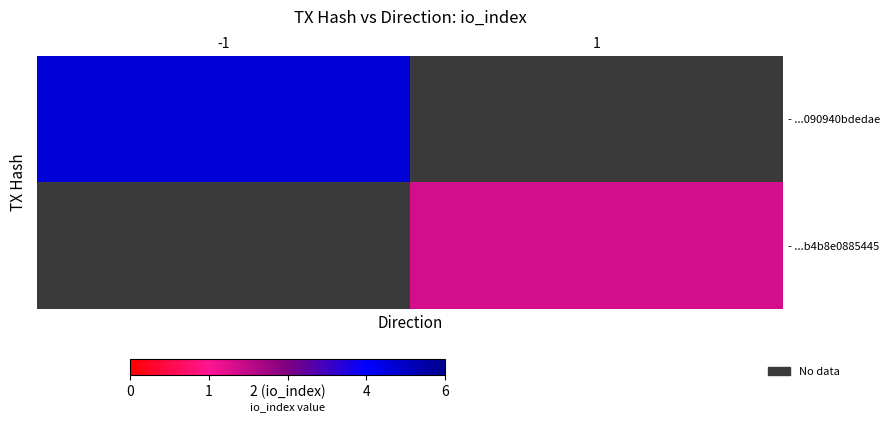

Which category has the highest value across all series?

-1